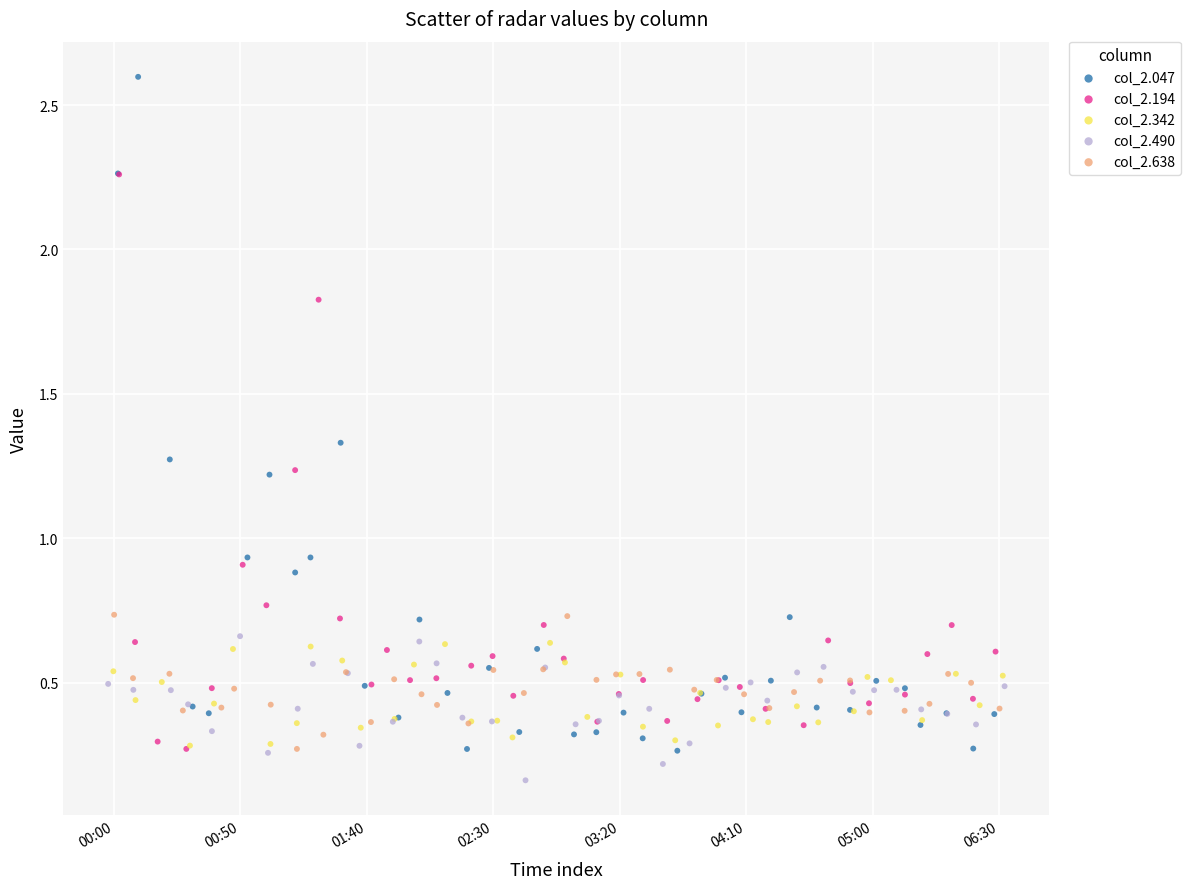

Which series has the widest spread of Y values?

col_2.047